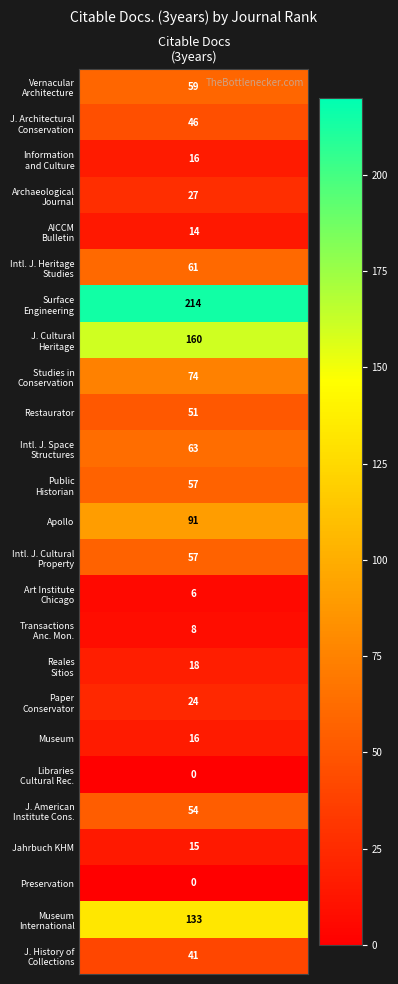

What is the approximate value at Rank_24, to the nearest 10?

130